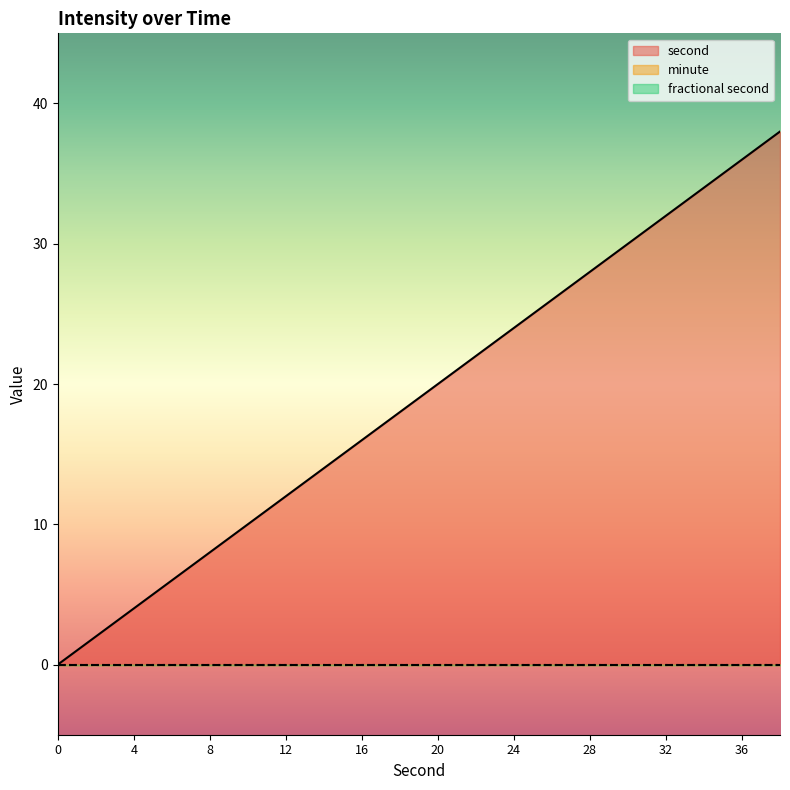

Between 12 and 4, which is larger?

12